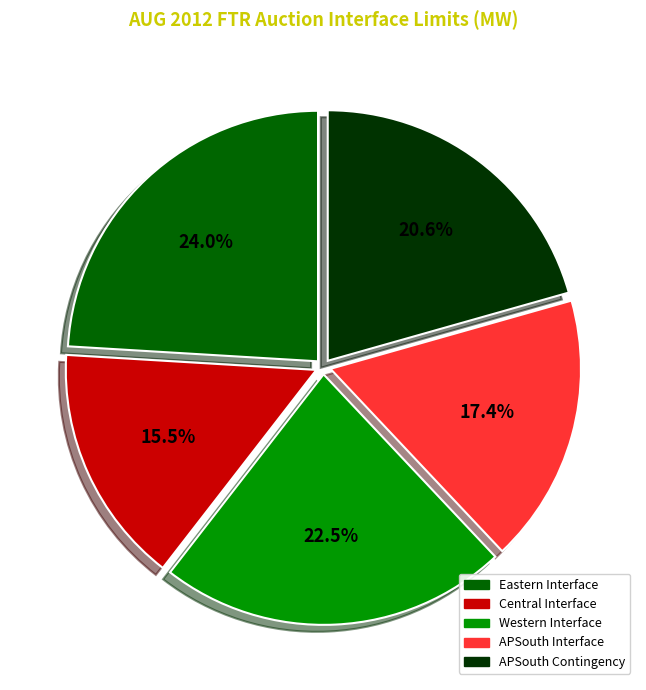

How many segments does this pie chart have?

5